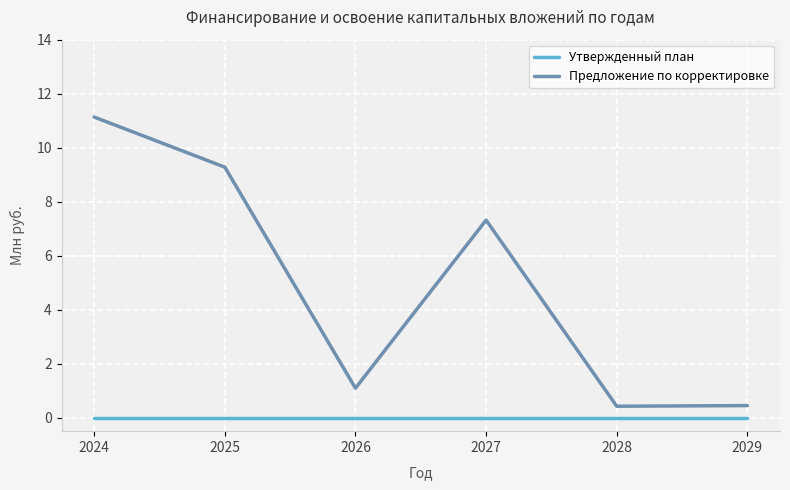

Which series has the largest range (max minus min)?

Предложение по корректировке